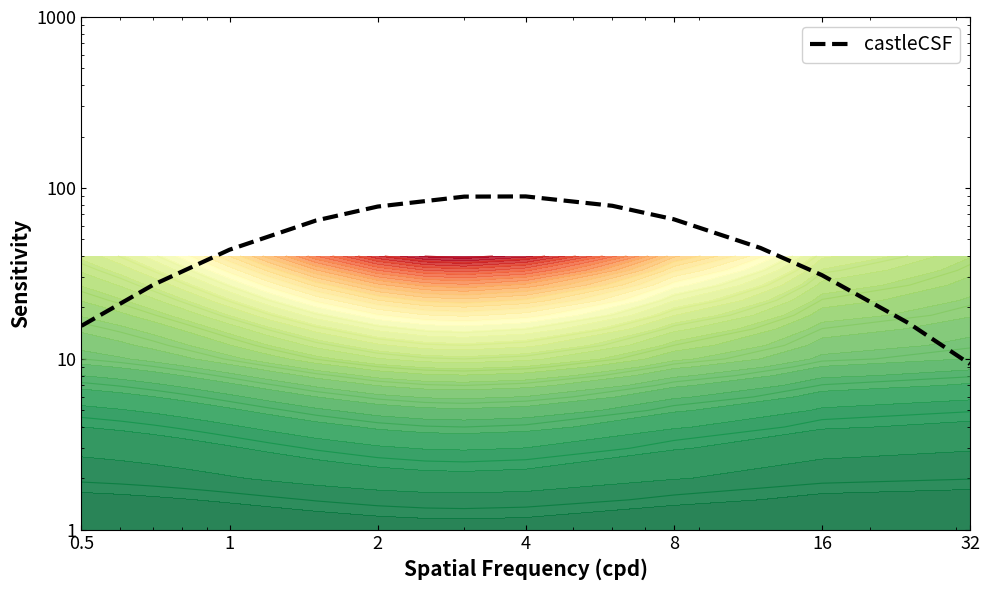

Count the number of data series in this chart.

1